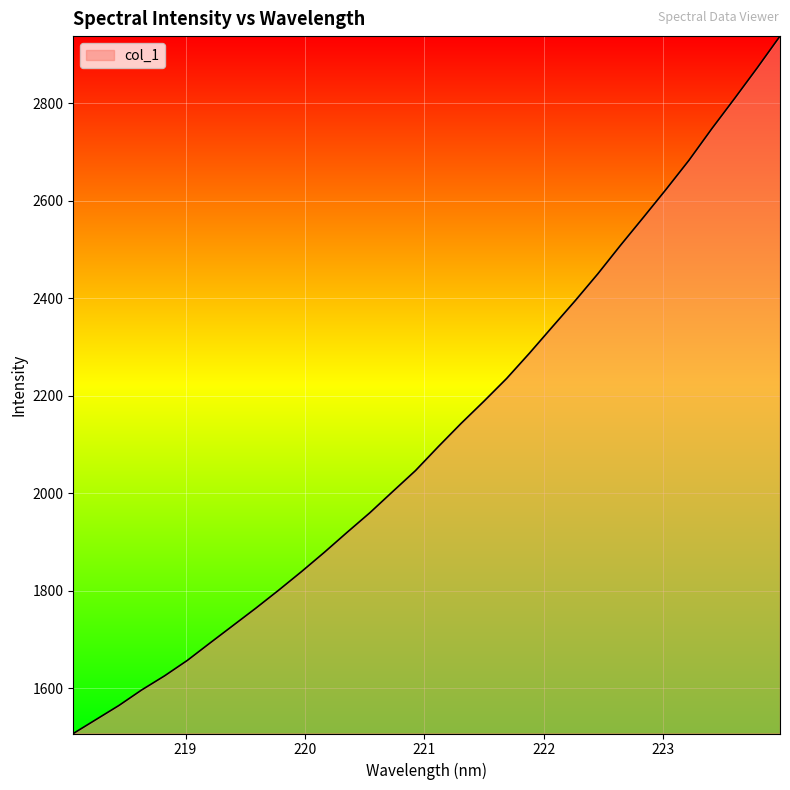

What is the maximum value shown in the chart?

2937.3